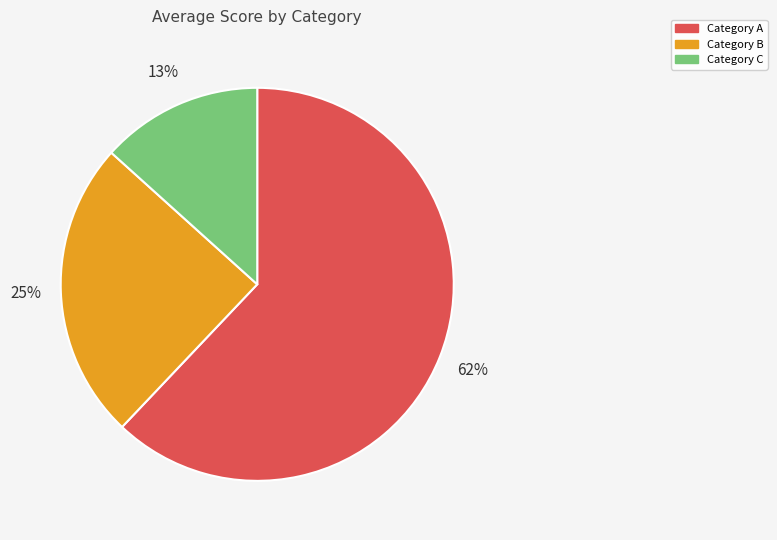

Is there any slice that represents more than half of the pie?

Yes